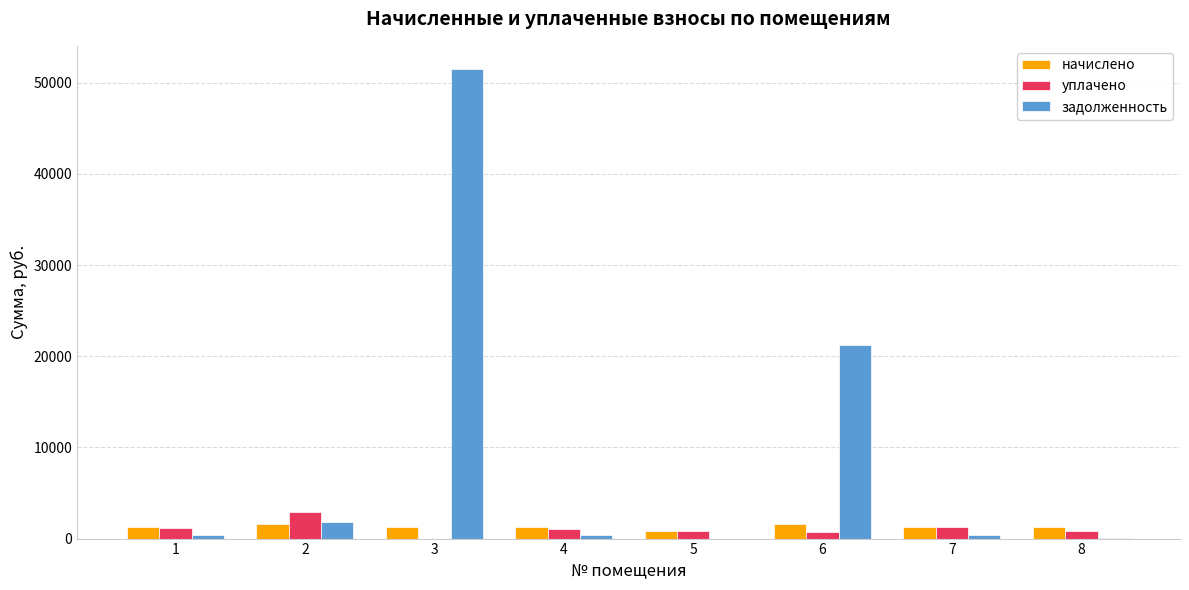

Which series has the largest total across all categories?

задолженность